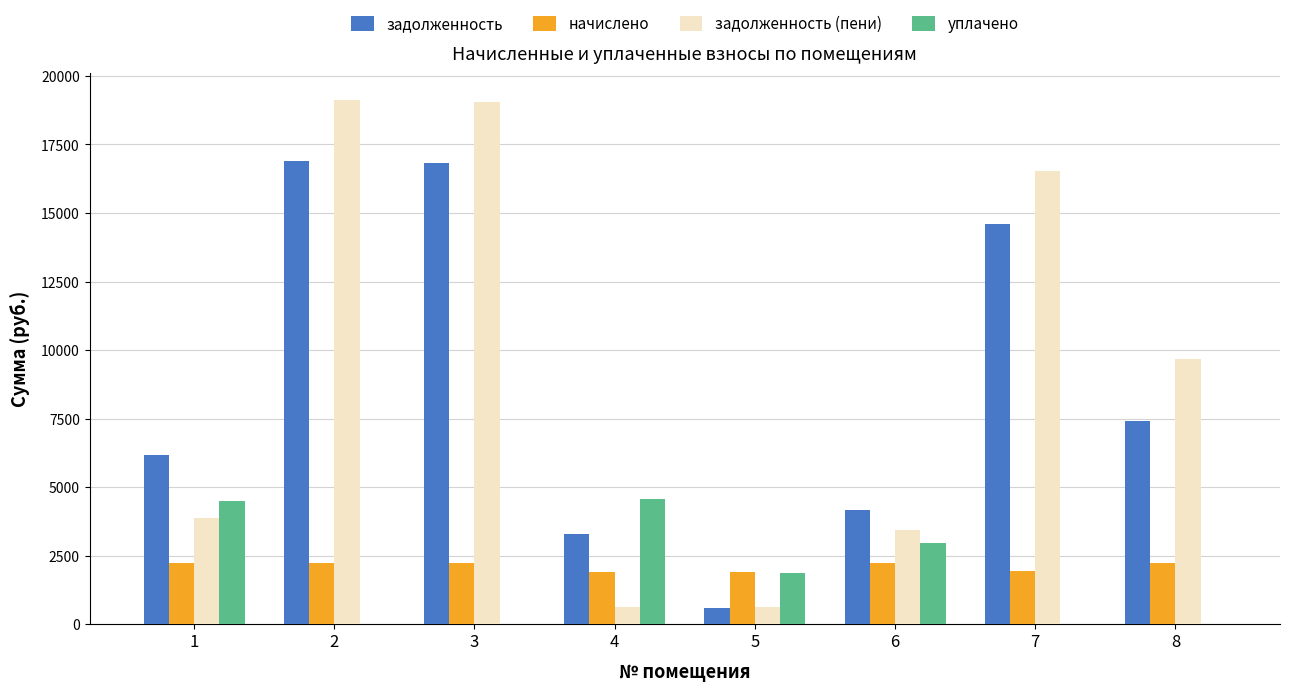

The value of задолженность at 7 is 22155.8. True or false?

False